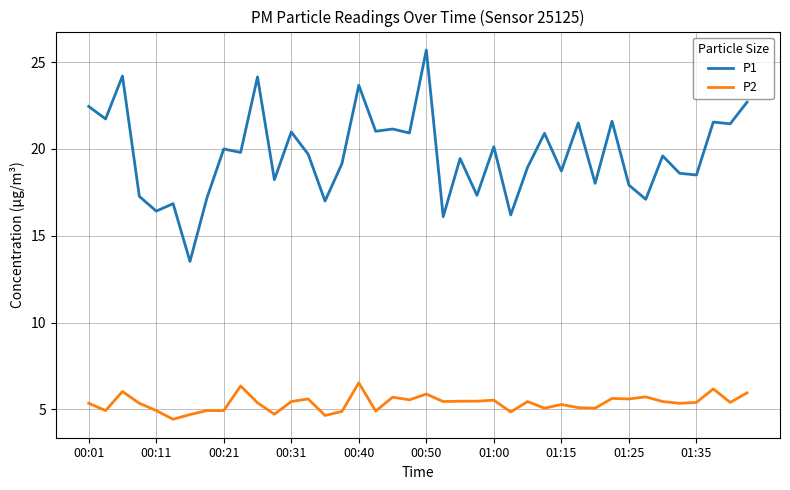

List the series in order of their overall mean, lowest first.

P2, P1